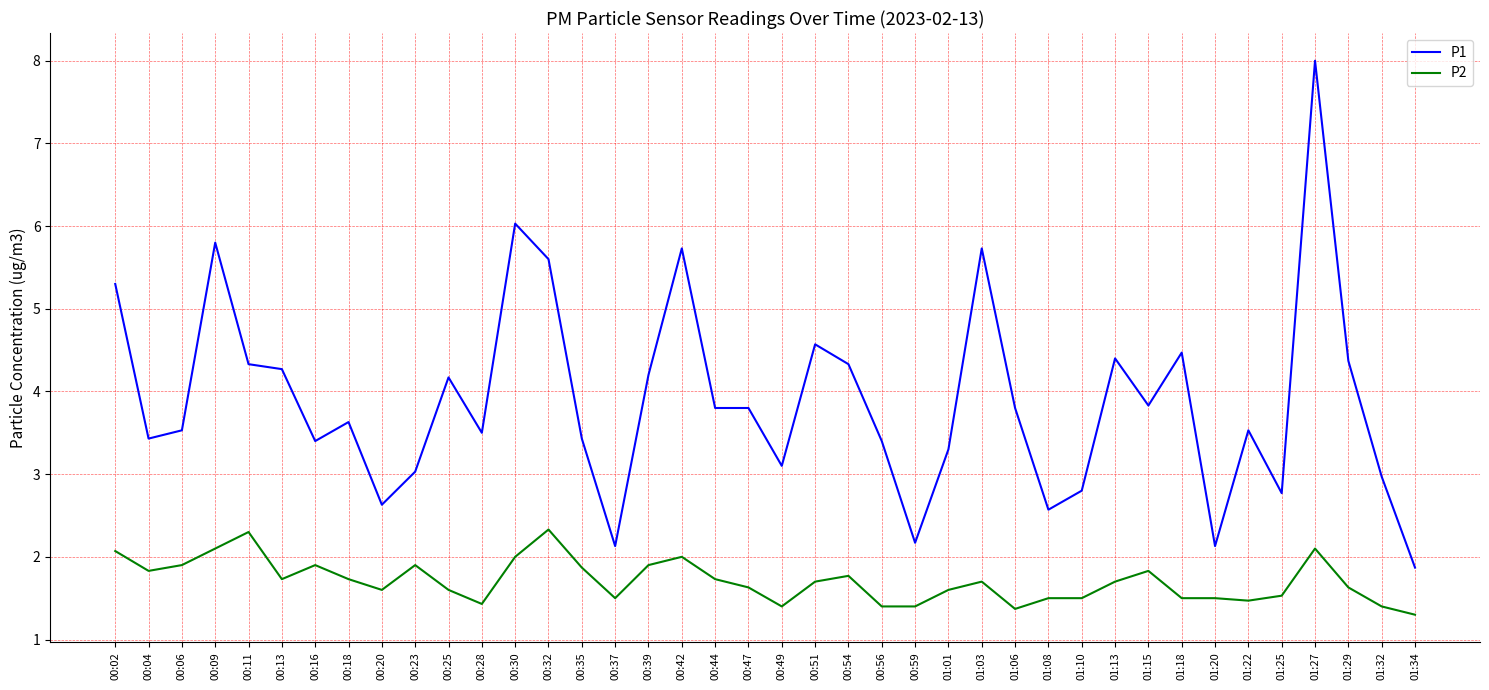

At which category does the chart reach its minimum across all series?

01:34